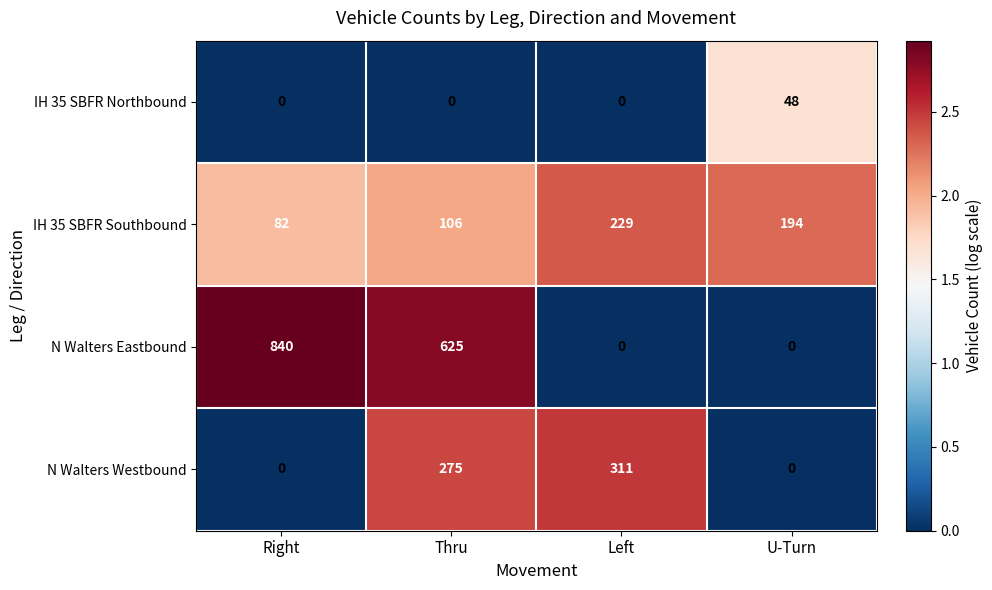

Which series has the widest spread of values?

N Walters Eastbound